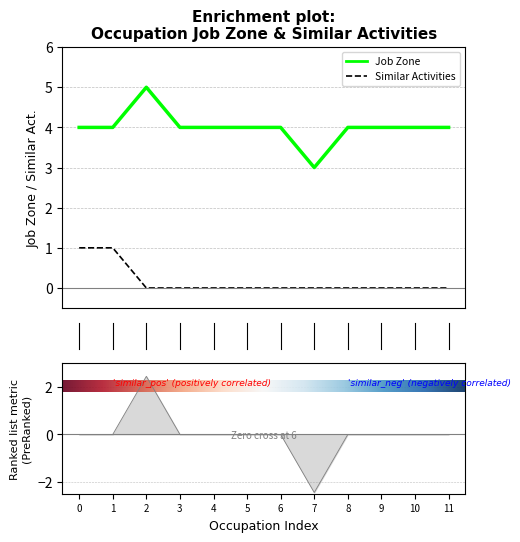

Which series has the largest total across all categories?

Job Zone